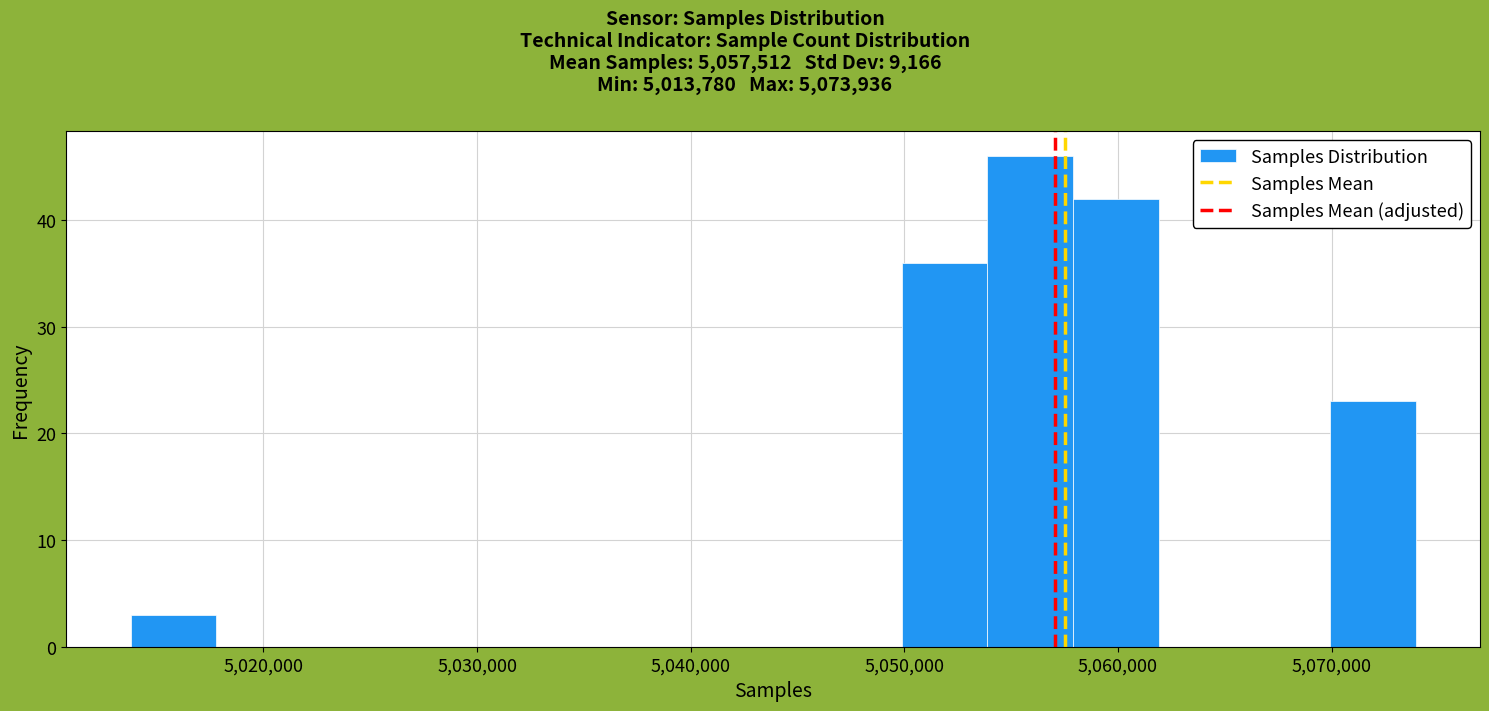

Which range on the x-axis has the tallest bar?

5054000 to 5058000